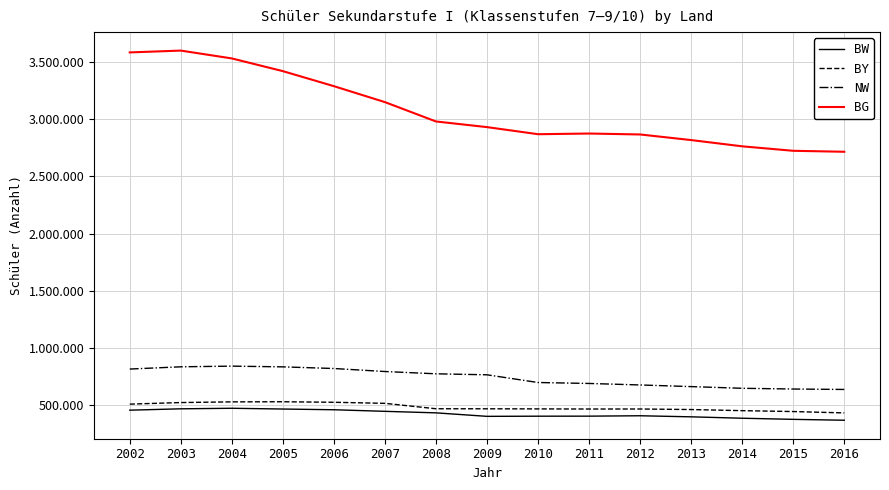

Is this an area chart (filled region under the line)?

No